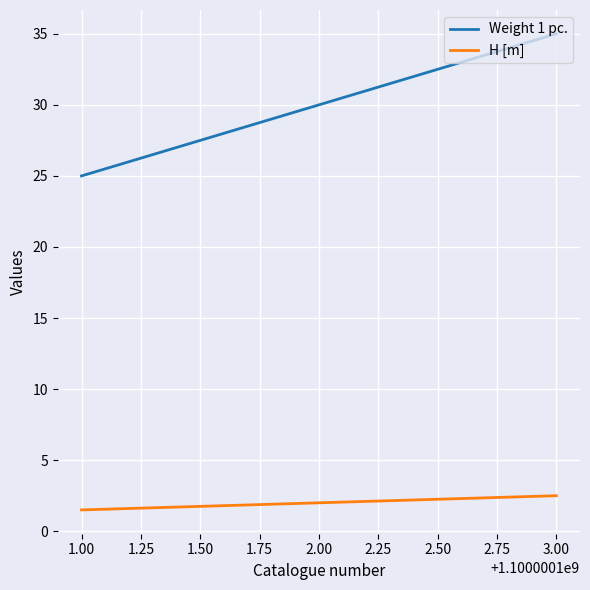

What is the smallest value displayed?

1.5